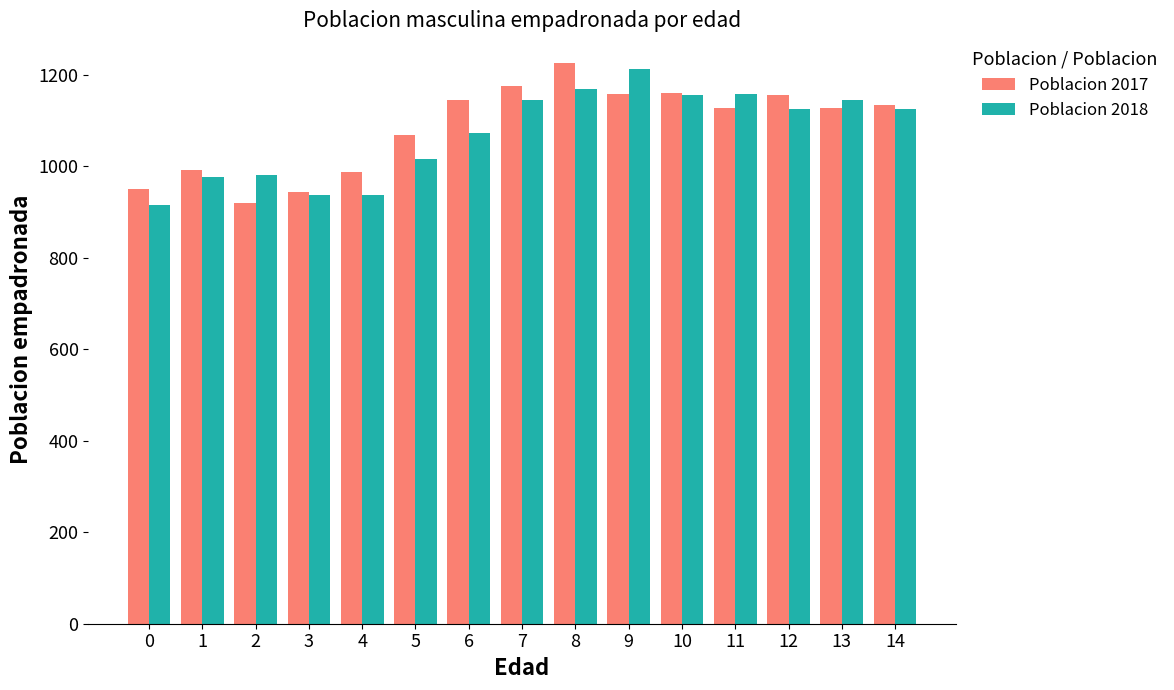

Where is Poblacion 2017 nearest to the value 1072?

5